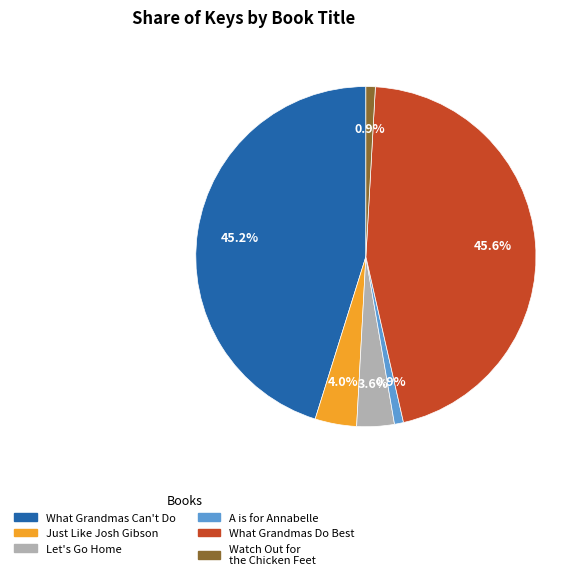

To the nearest percent, what is the difference between the largest and smallest slice percentages?

45%